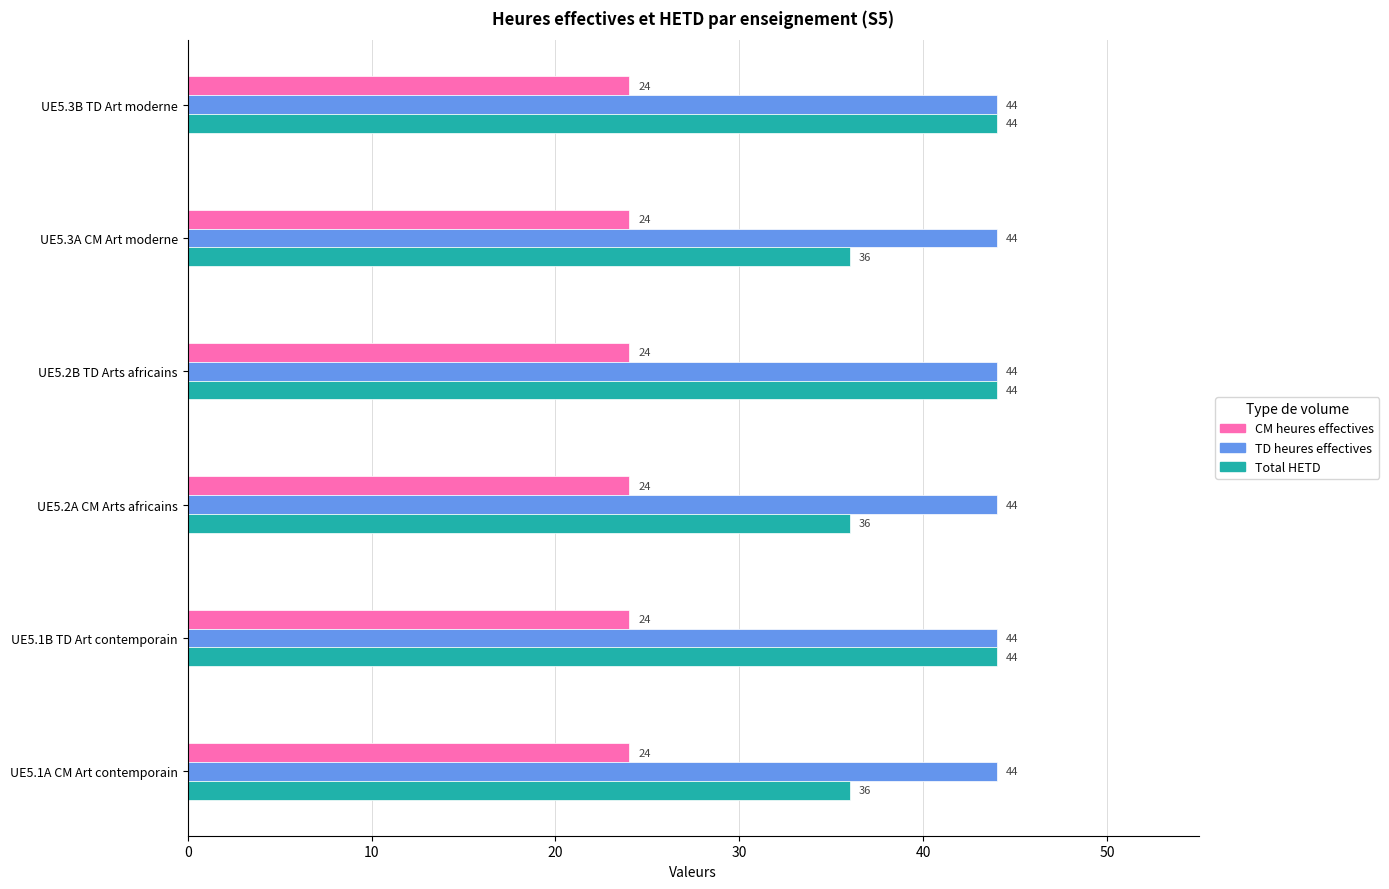

What are all the series names shown in the legend?

CM heures effectives, TD heures effectives, Total HETD